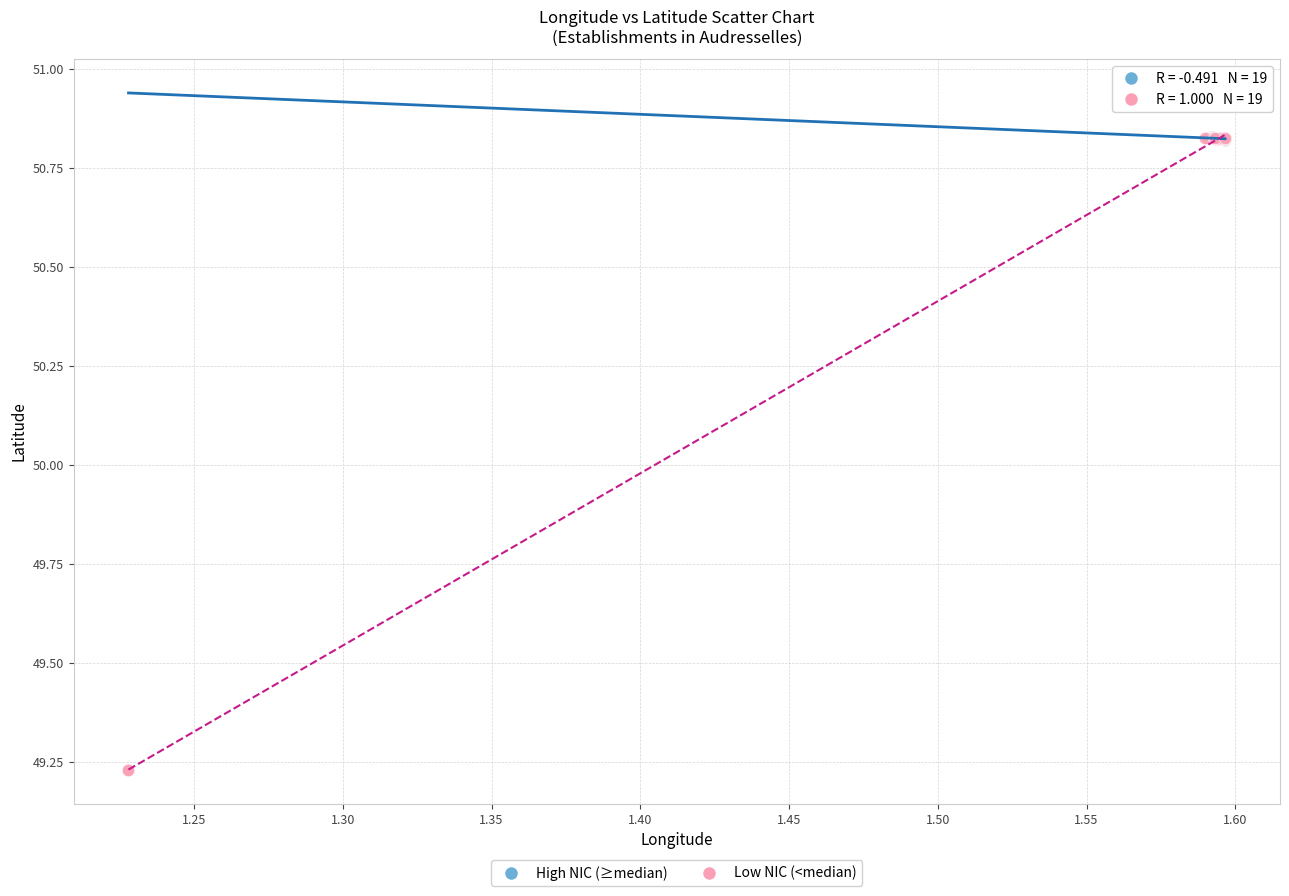

Which series has the widest spread of Y values?

Low NIC (<median)